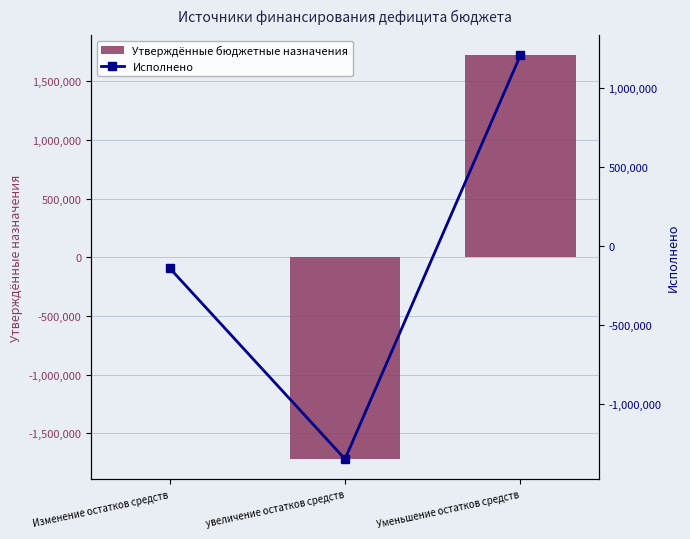

How many values in the Утверждённые бюджетные назначения series are below 4567?

1